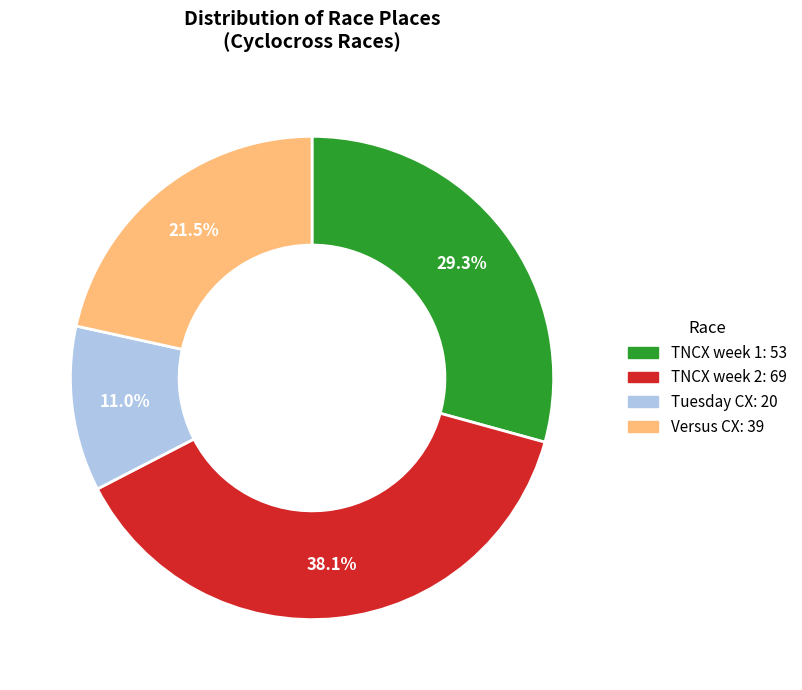

How many slices are in this pie chart?

4